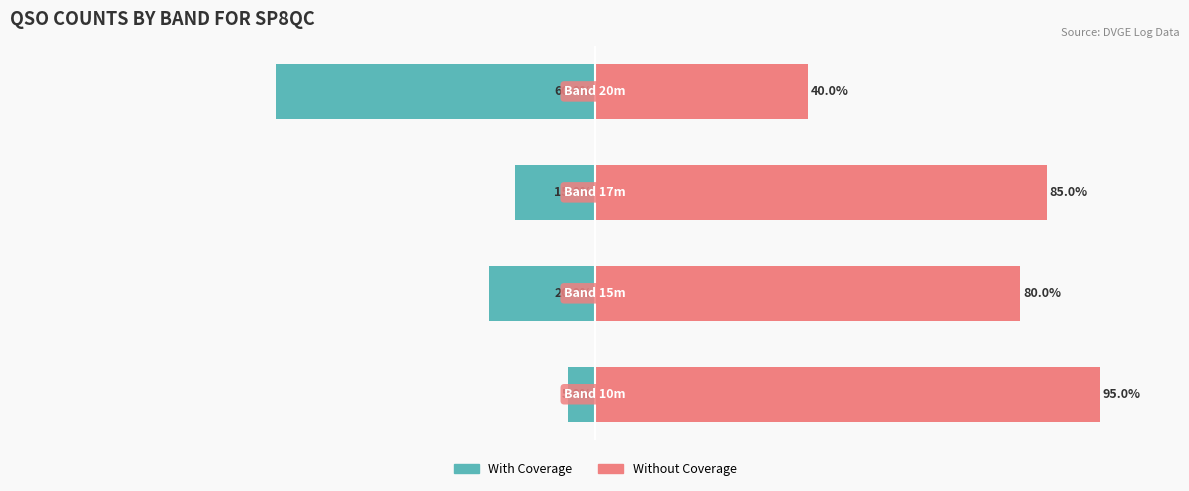

Which has a higher value, 2 or 1?

2